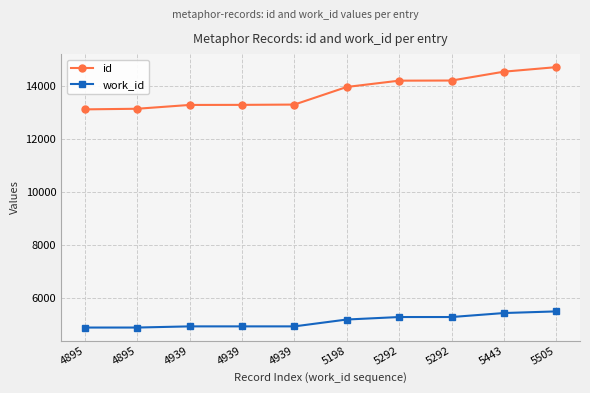

What are all the series names shown in the legend?

id, work_id